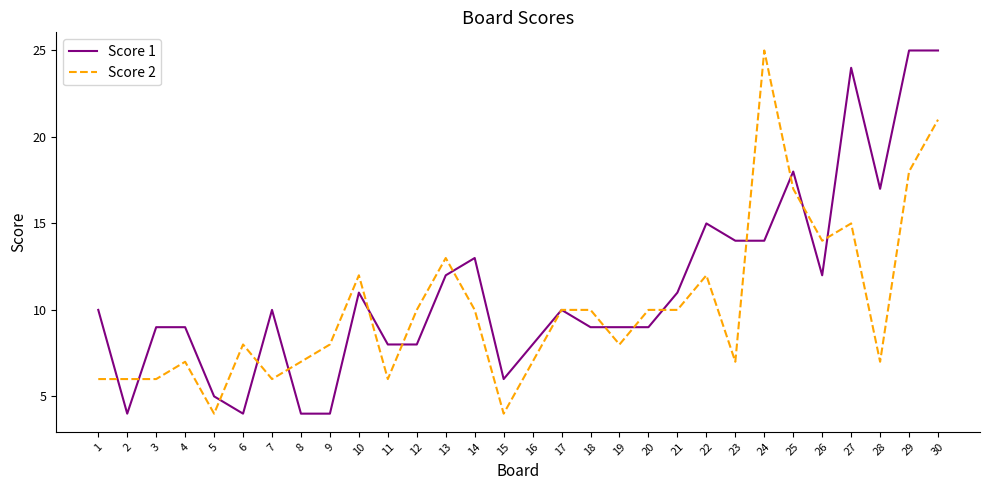

The value of Score 2 at 23 is 7. True or false?

True